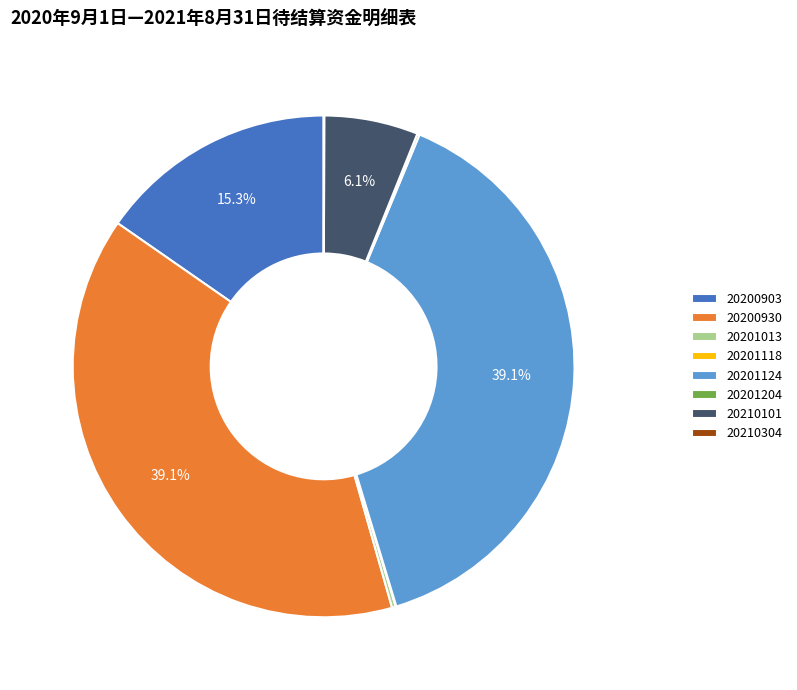

Does 20201124 represent more than half of the total?

No